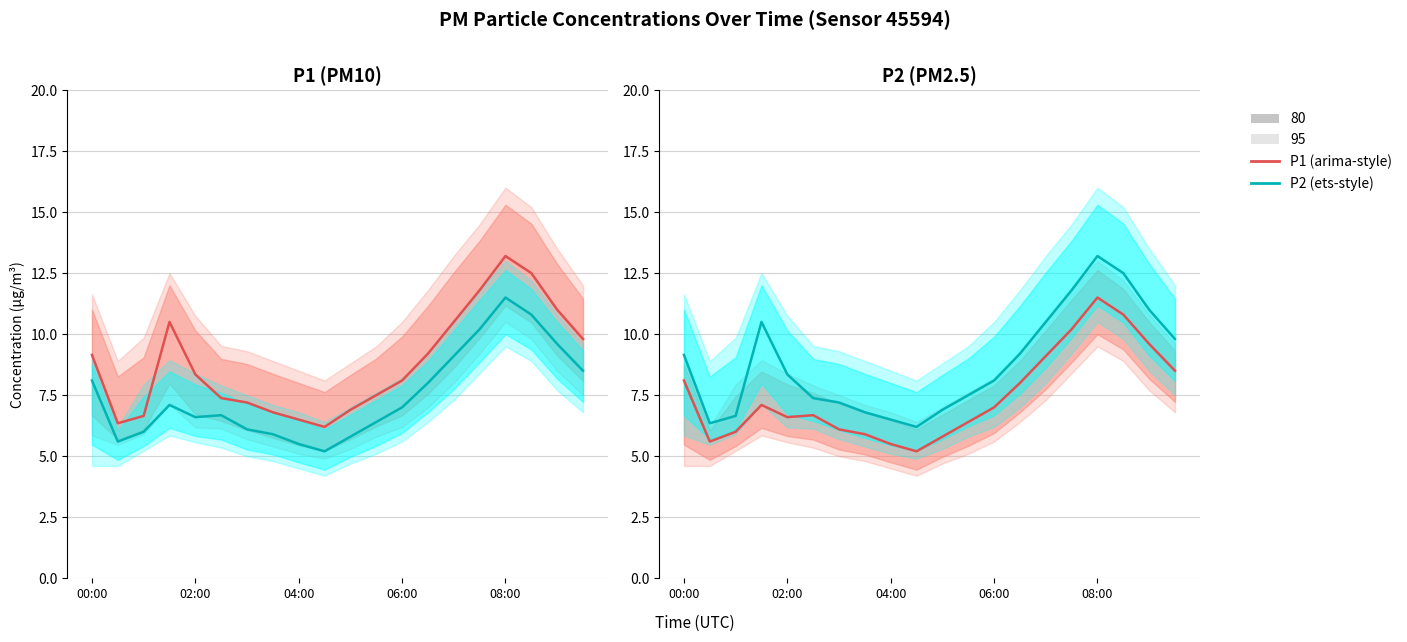

Where does the P1 series first go above 8?

00:00